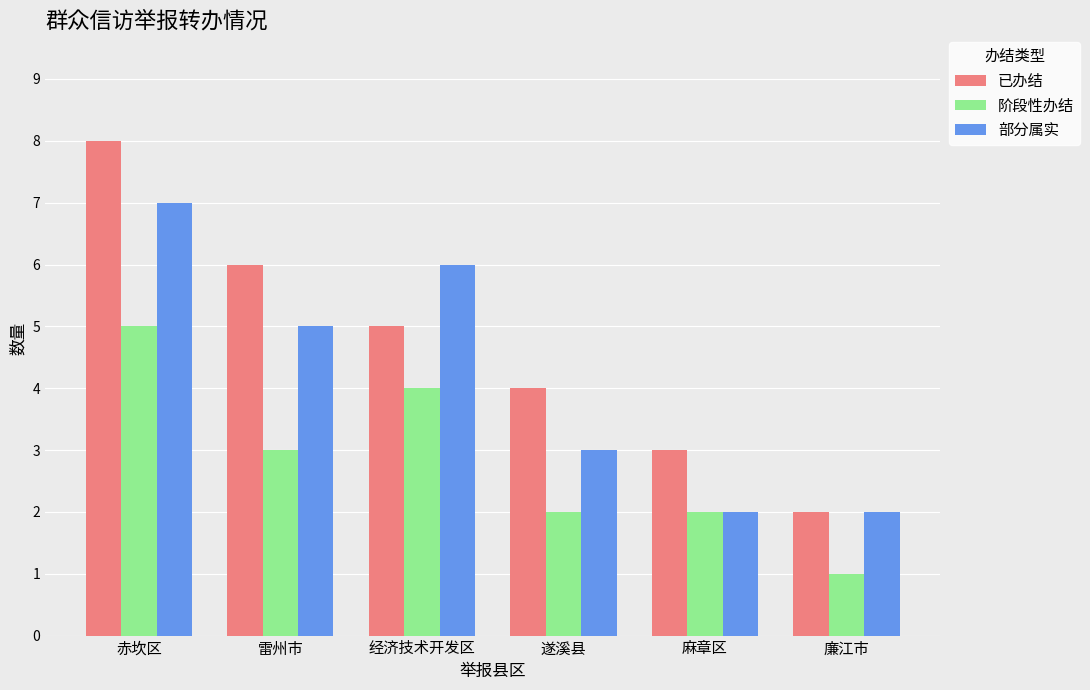

List the series in order of their peak value, highest first.

已办结, 部分属实, 阶段性办结